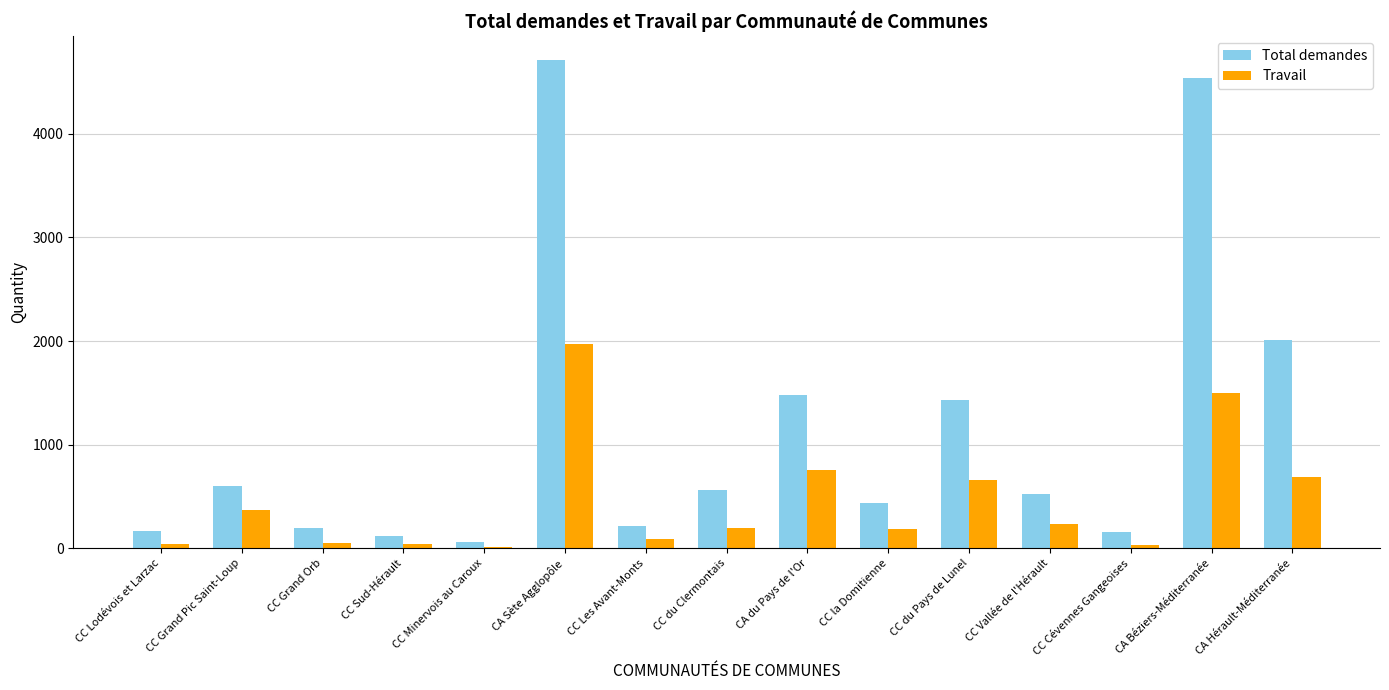

Which series has the largest total across all categories?

Total demandes